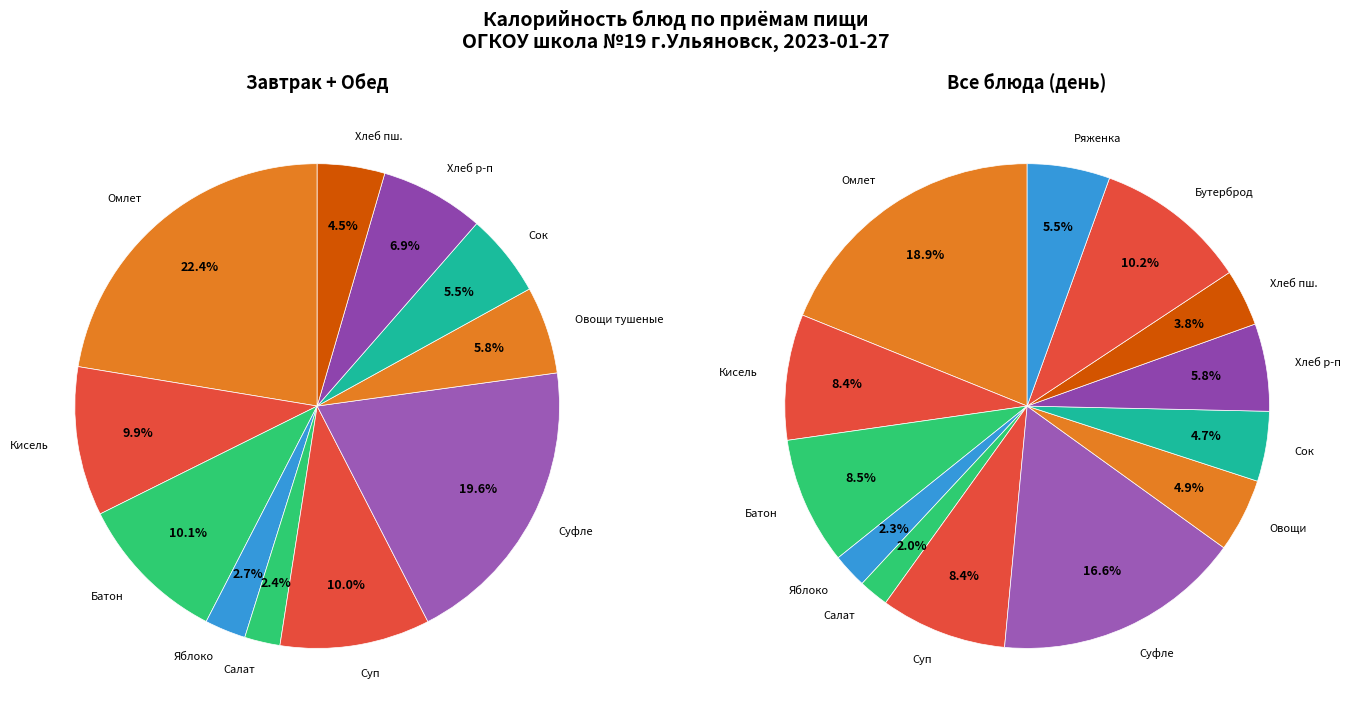

Which category has the biggest portion of the pie?

Омлет запеченный с картофелем